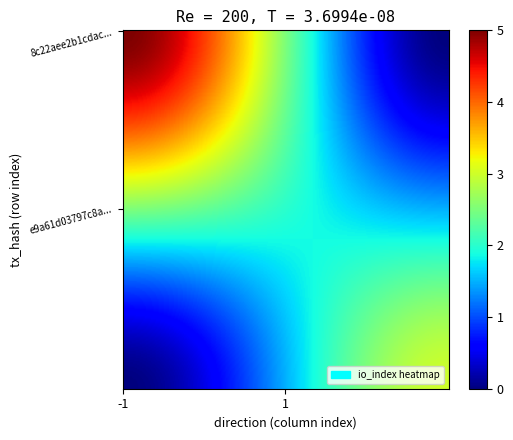

At how many categories does at least one series exceed 0?

2